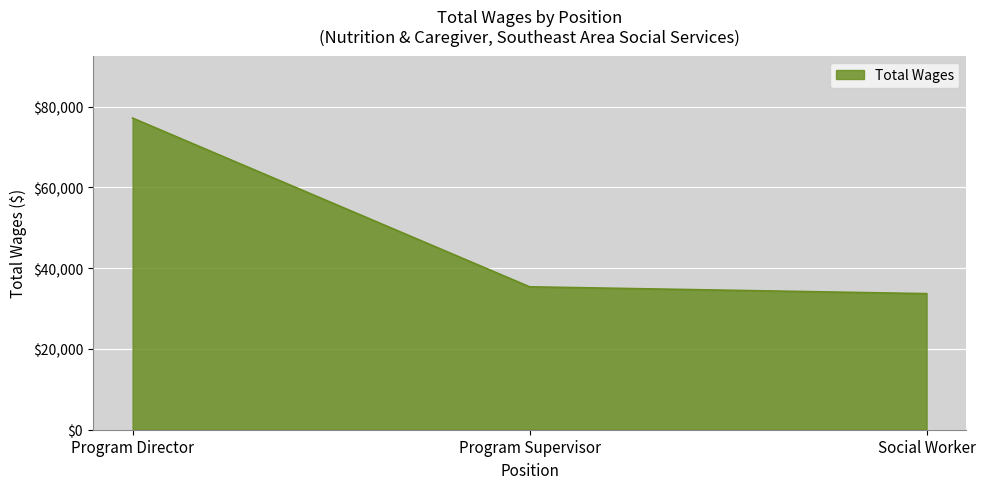

Read the value at Program Director, to the nearest 100.

77100